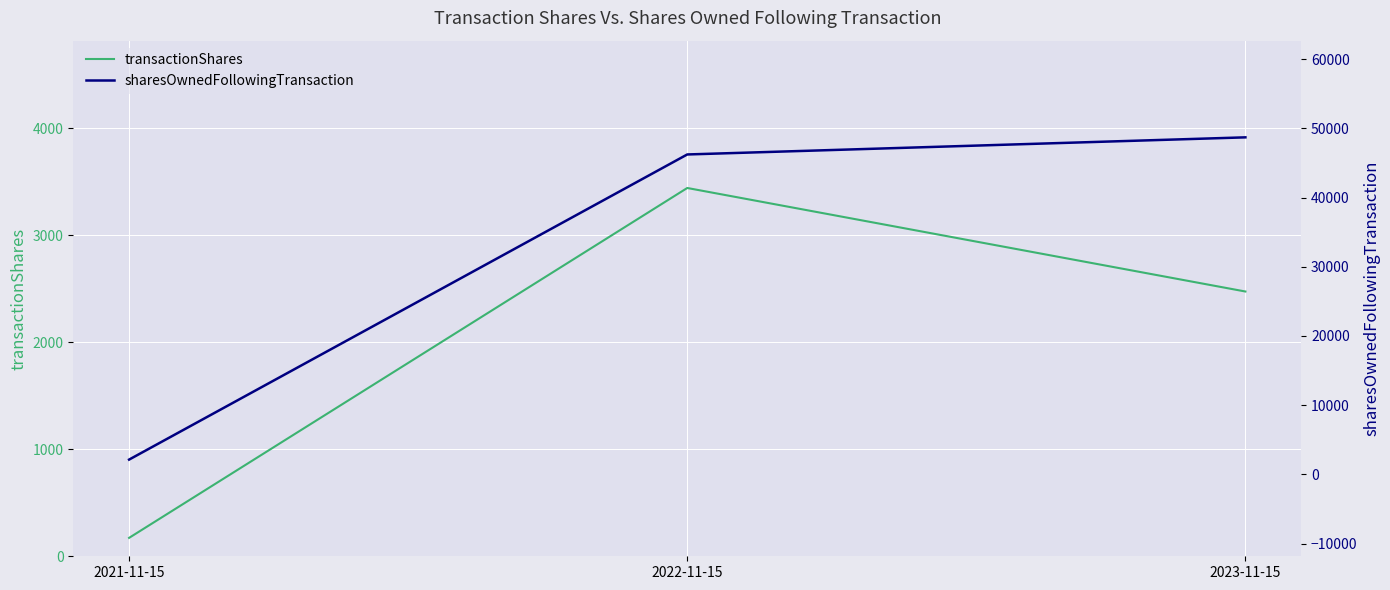

Reading right to left, transcribe all the data shown in this chart.

transactionShares: 2023-11-15=2473	2022-11-15=3440	2021-11-15=172
sharesOwnedFollowingTransaction: 2023-11-15=48693	2022-11-15=46220	2021-11-15=2139